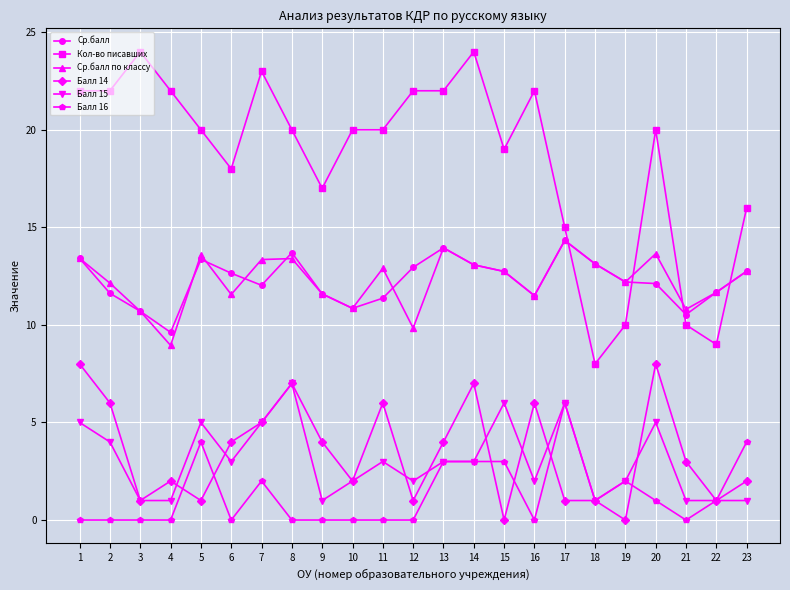

What is the sum of the Ср.балл values at 10 and 22?

22.5